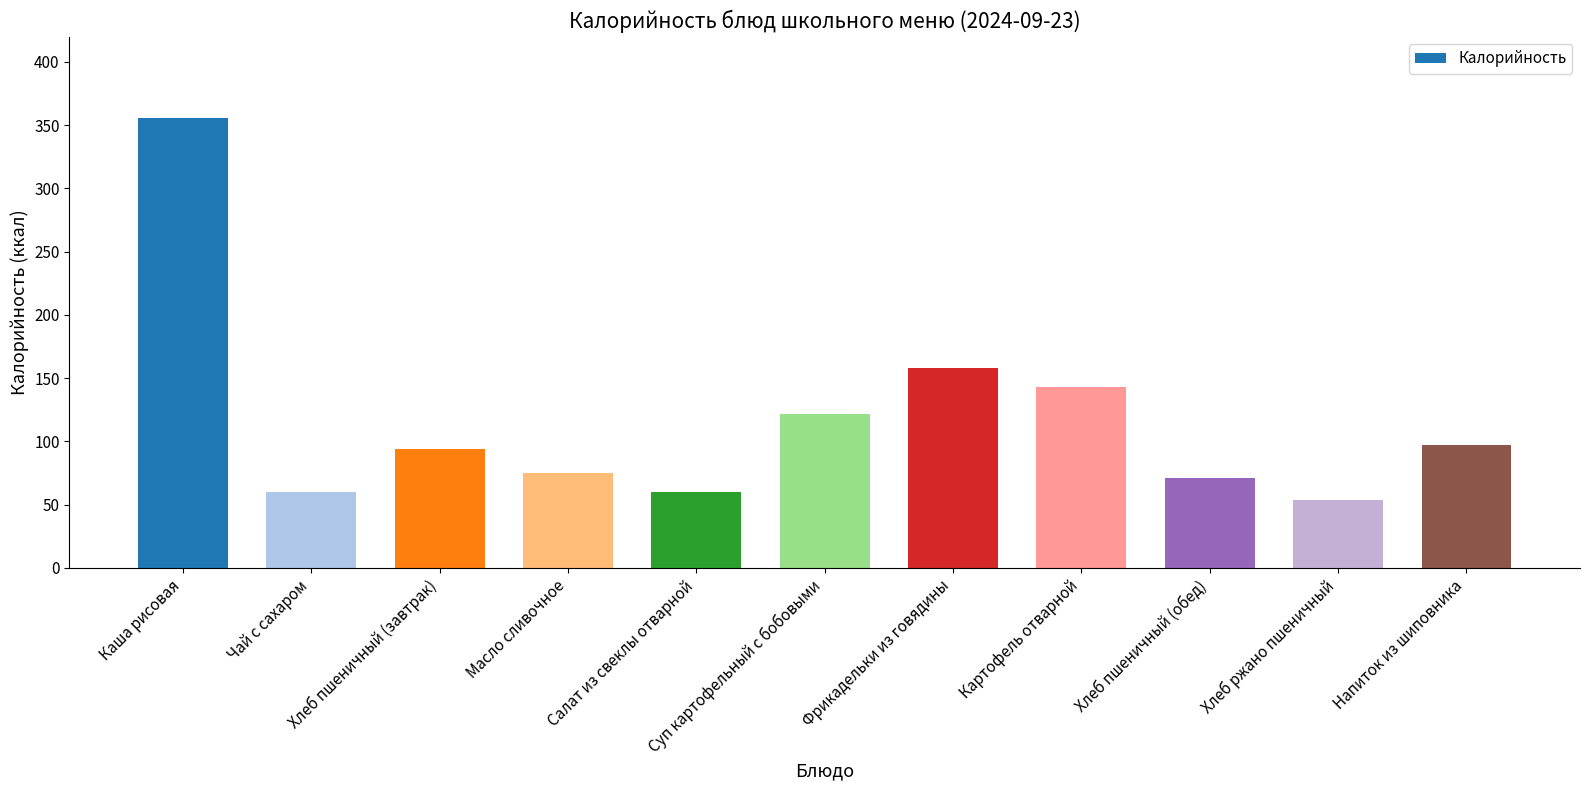

What is the sum of all values?

1290